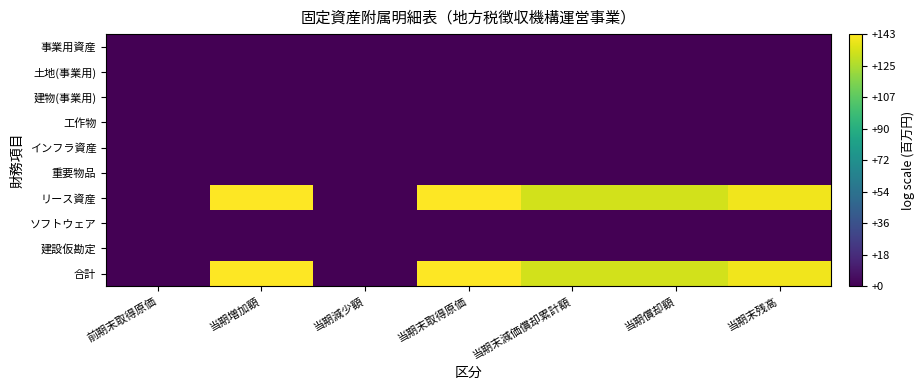

Which series has the largest total across all categories?

リース資産